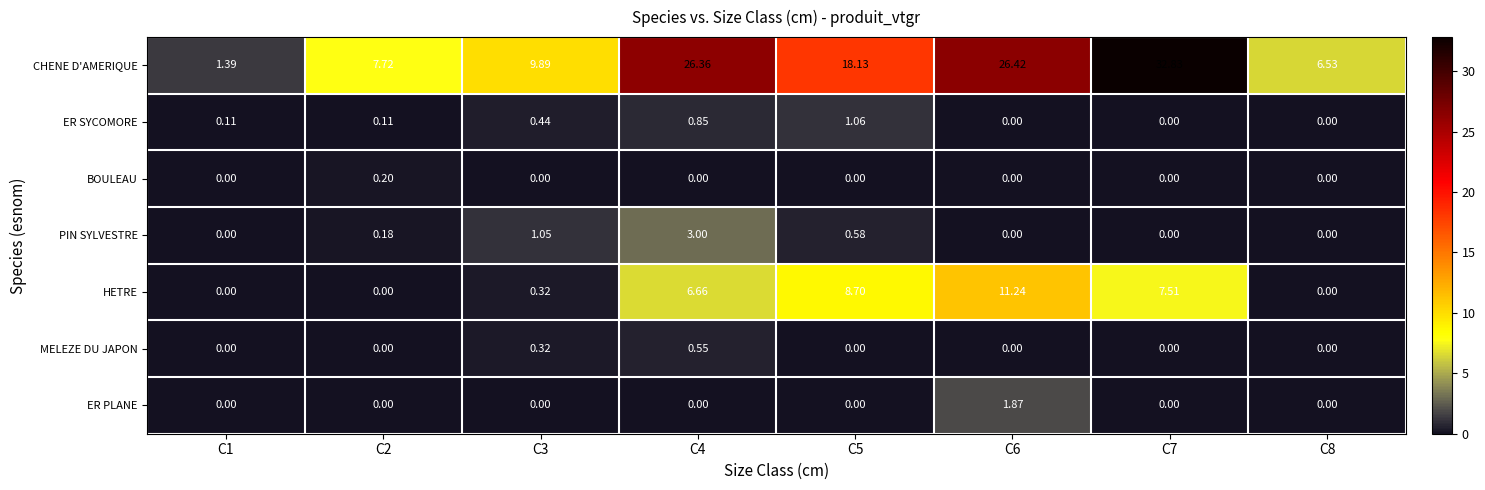

Between C6 and C8, which series saw the biggest shift?

CHENE D'AMERIQUE